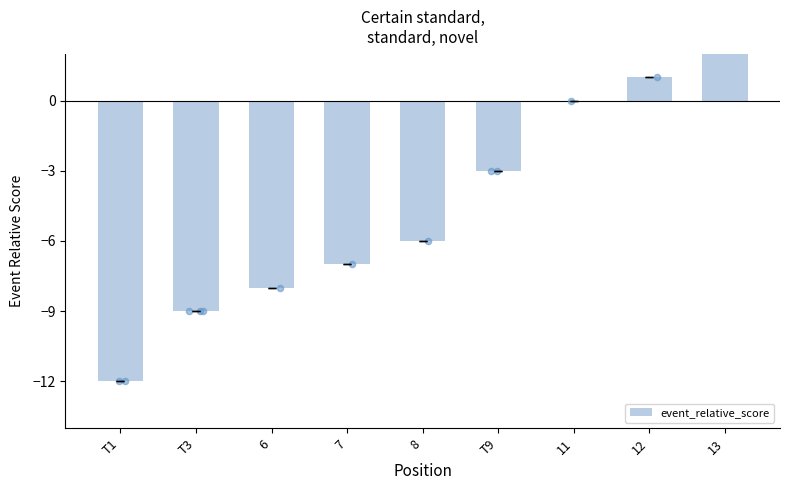

What is the change in value from 12 to 13?

+6